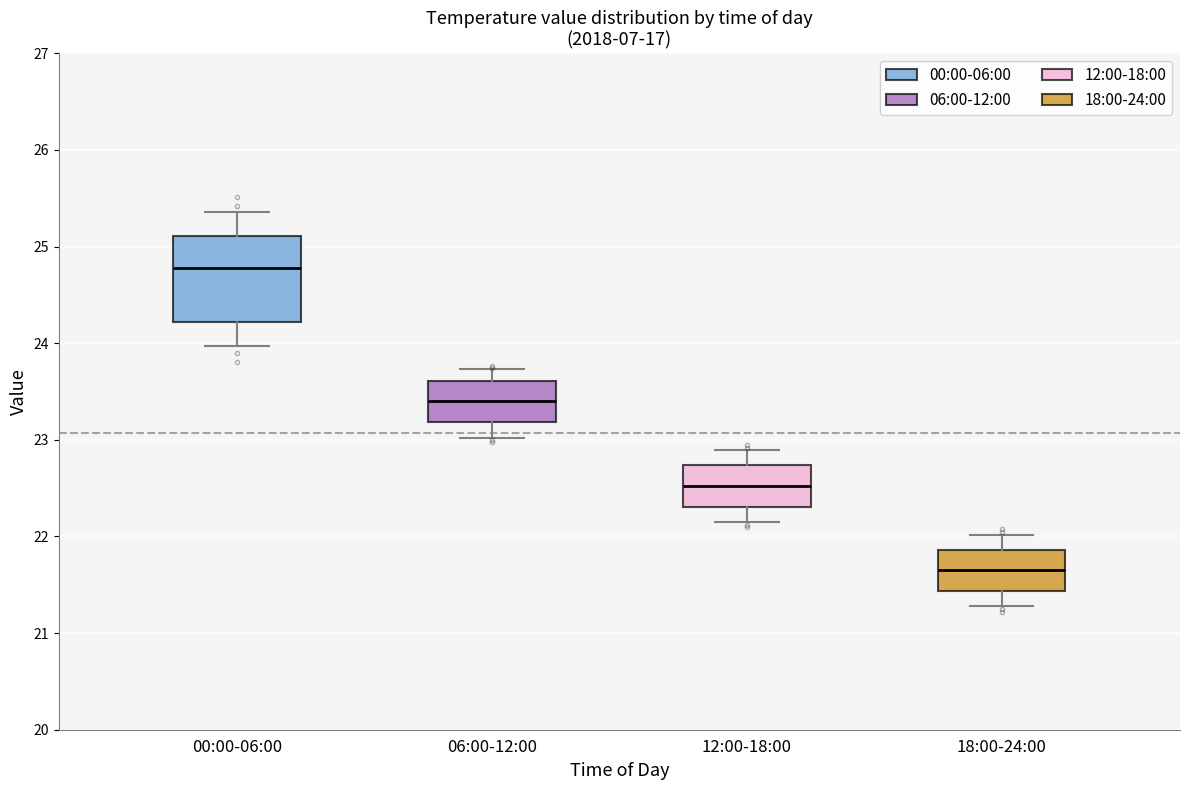

Reading left to right, transcribe this box plot: for each box, give where its median line is, the range the box spans, and where its two whiskers end, as read against the y-axis. The values are not printed on the chart, so give them approximately, as read against the axis.

00:00-06:00: median 24.8, box 24.2 to 25.1, whiskers 24.0 to 25.4
06:00-12:00: median 23.4, box 23.2 to 23.6, whiskers 23.0 to 23.7
12:00-18:00: median 22.5, box 22.3 to 22.7, whiskers 22.2 to 22.9
18:00-24:00: median 21.7, box 21.4 to 21.9, whiskers 21.3 to 22.0